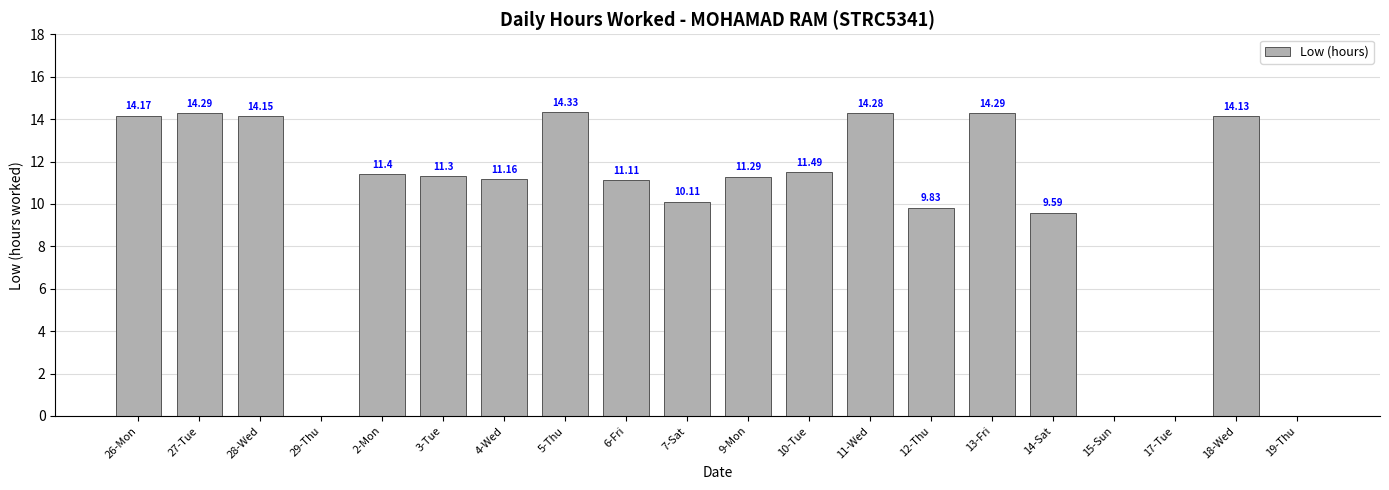

What is the greatest value displayed?

14.3